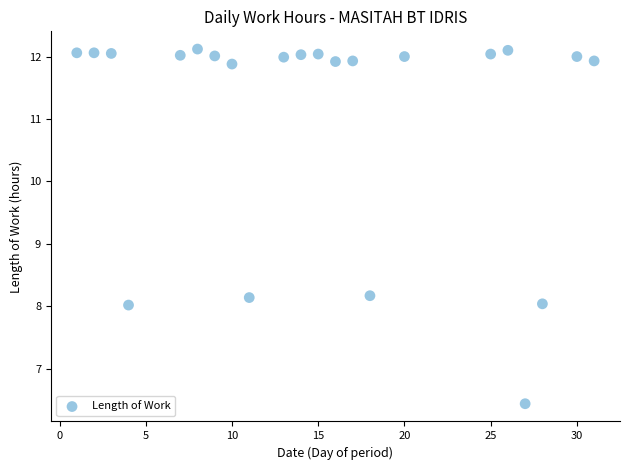

What is the range of X values (max minus min)?

30.0